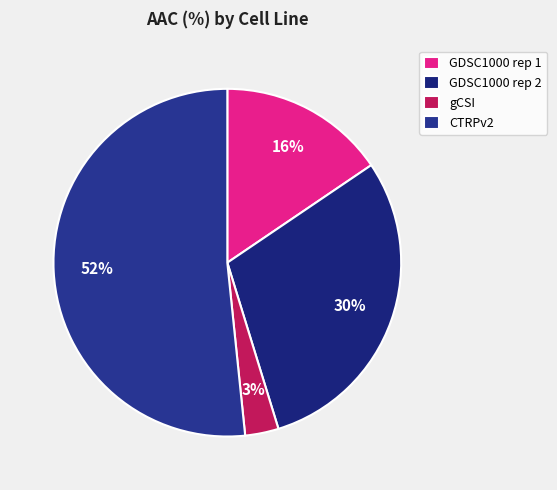

To the nearest percent, what is the difference between the GDSC1000 rep 2 and gCSI slice percentages?

27%